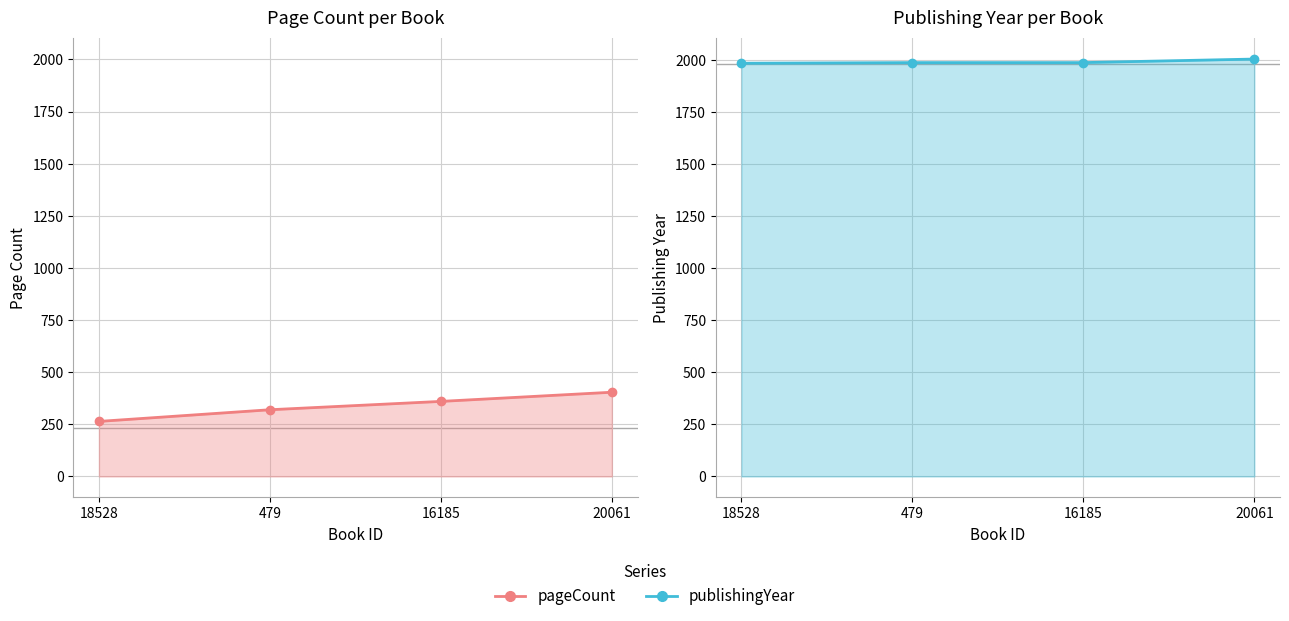

How many lines are shown in the chart?

2